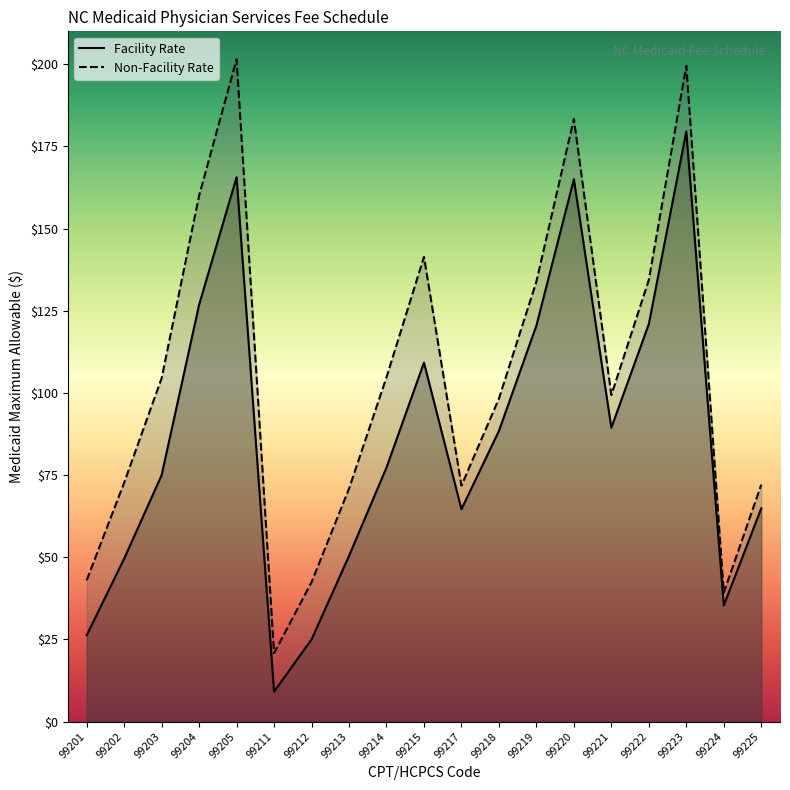

How many values in the Facility Rate series are below 77?

9